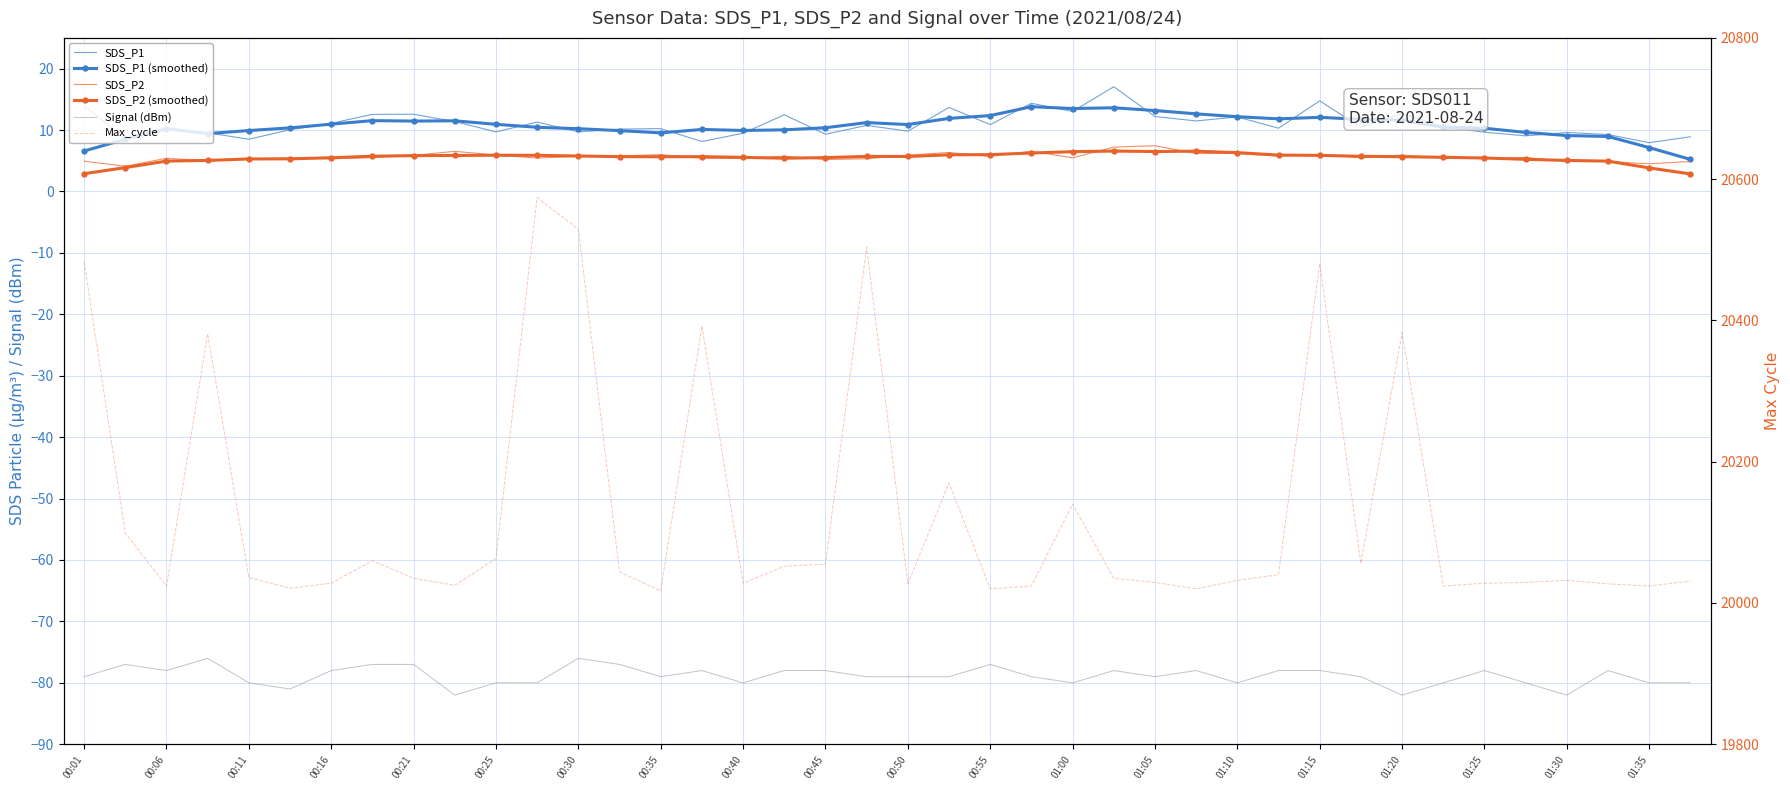

True or false: SDS_P2 (smoothed) and SDS_P1 (smoothed) intersect in this chart.

False